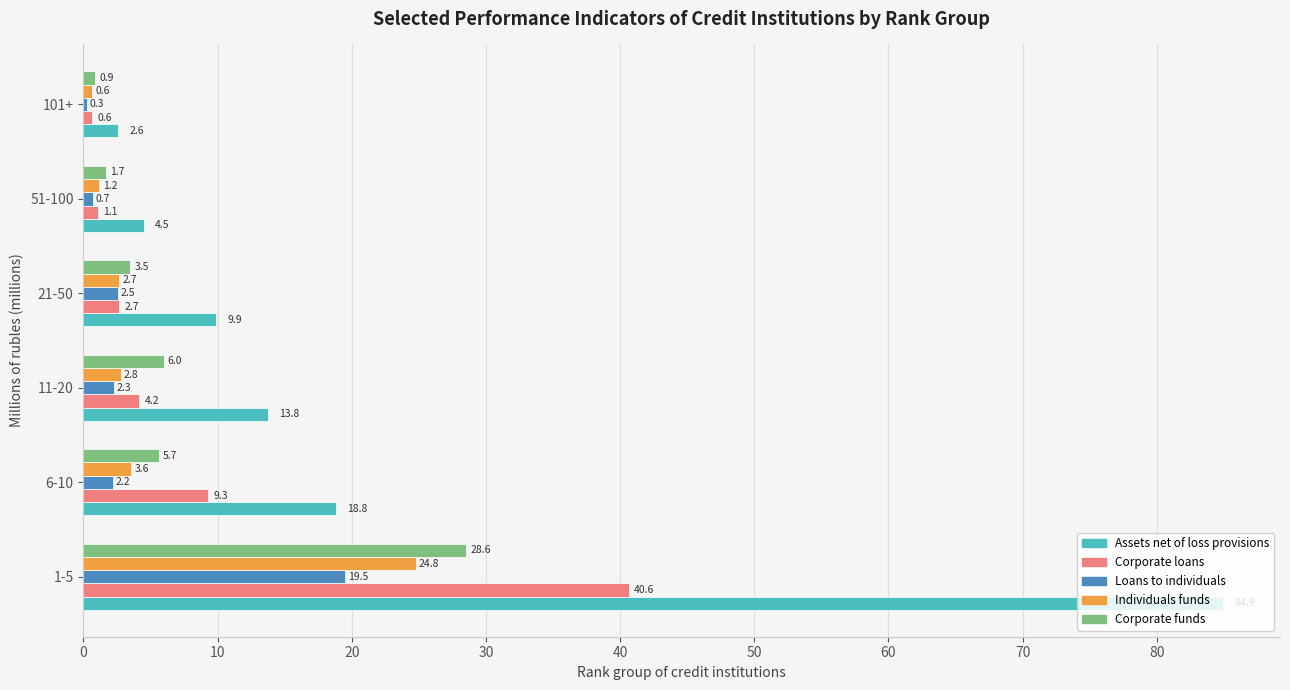

True or false: Individuals funds has a value of 2.7 at 21-50.

True